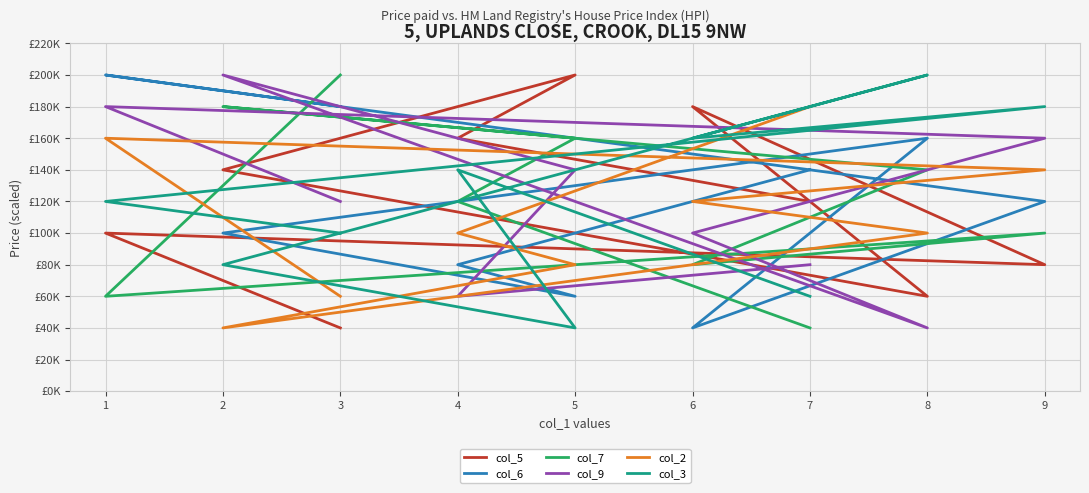

Count the col_5 values in the range 80000 to 160000.

5